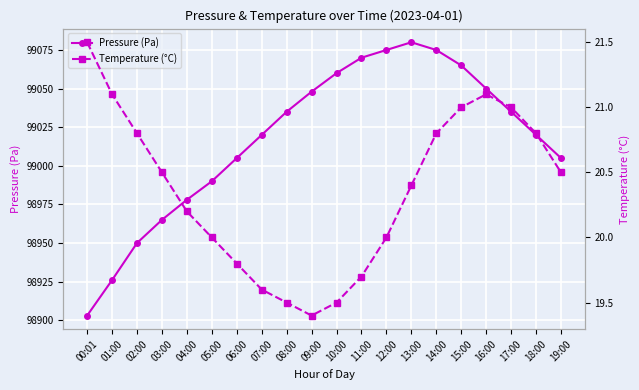

At which label does Pressure (Pa) first exceed 99035?

09:00